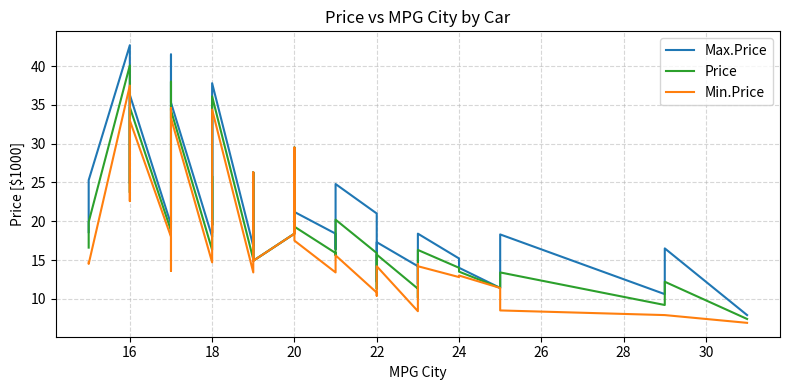

What is the difference between the highest and lowest values at 26?

10.8